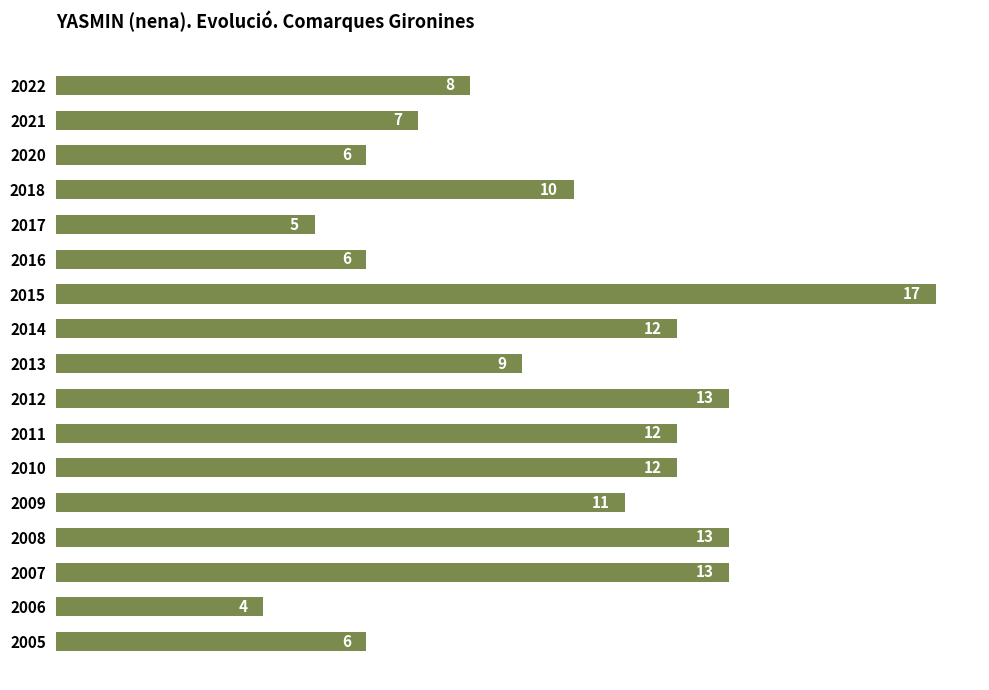

What value does the data have at 2007?

13